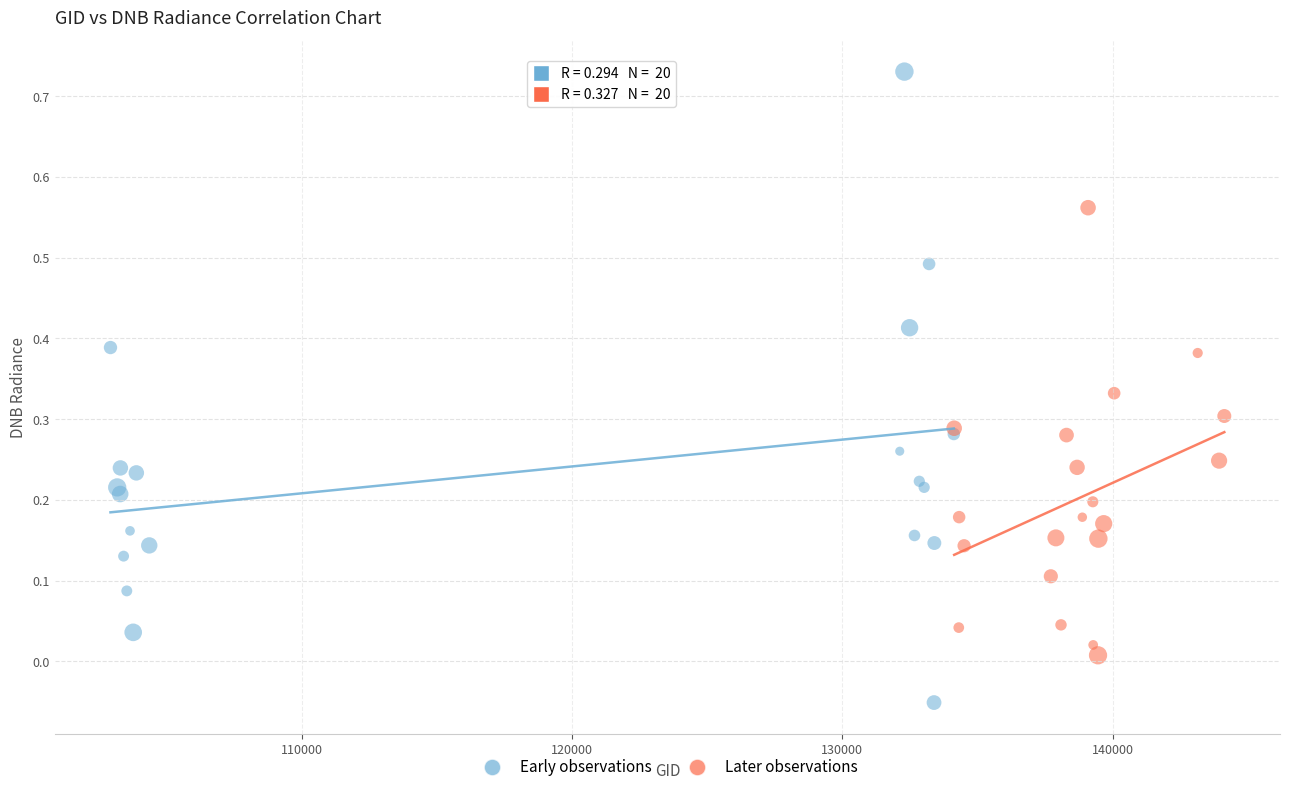

What are all the series names shown in the legend?

Early observations, Later observations